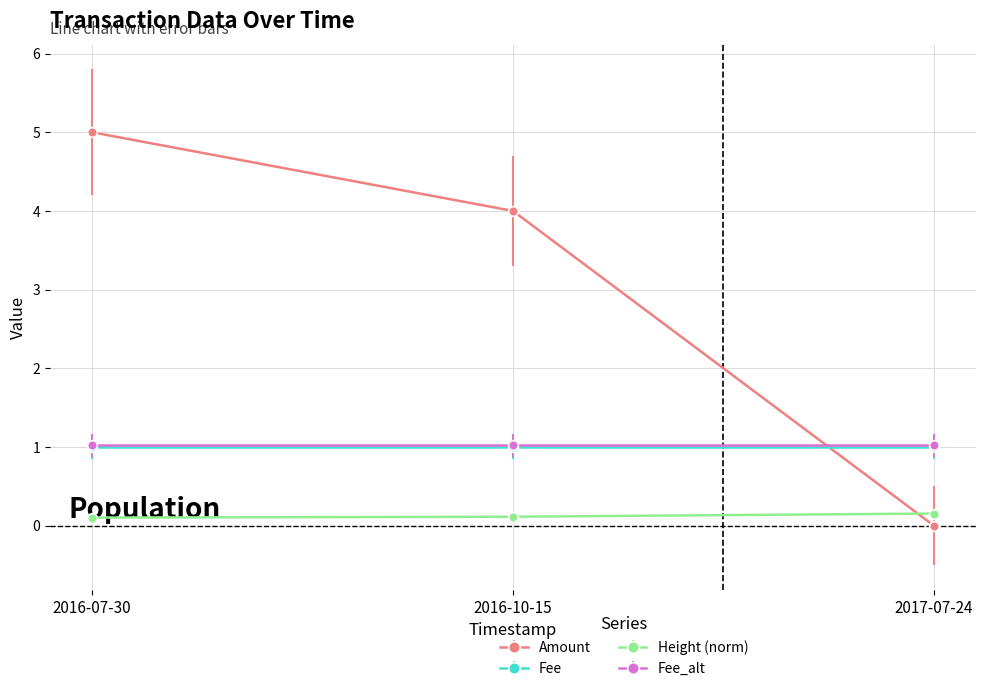

Does the chart display data point markers on the line(s)?

Yes